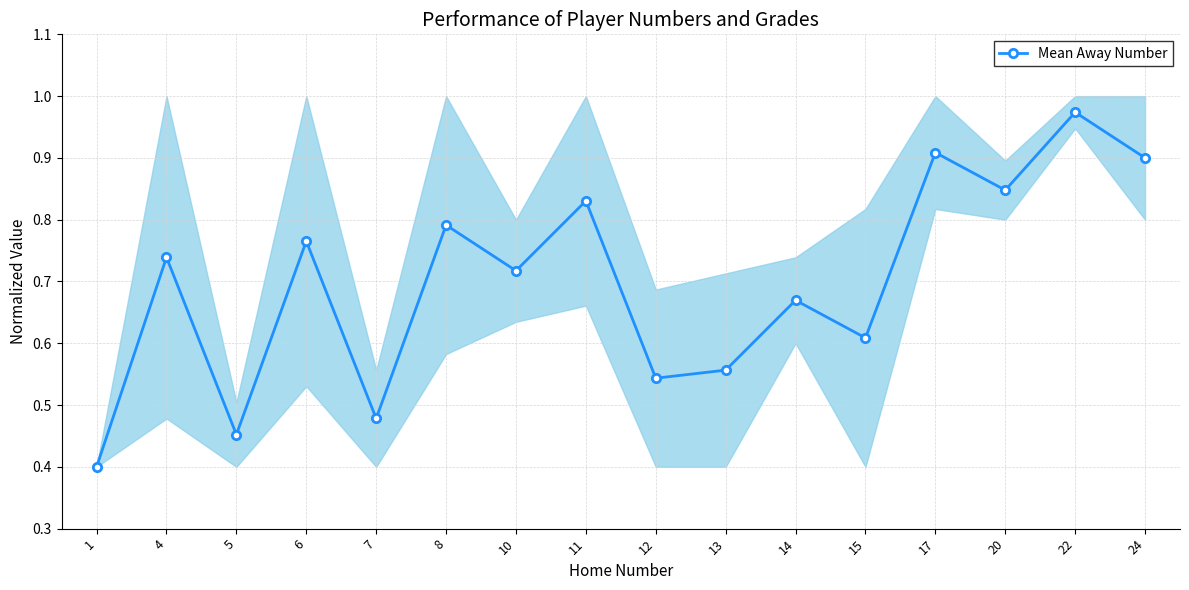

What is the maximum value shown in the chart?

1.0